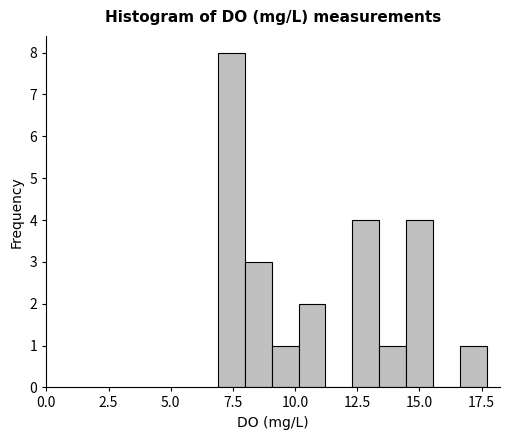

Read against the x-axis, roughly where is the centre of the tallest bar?

7.5